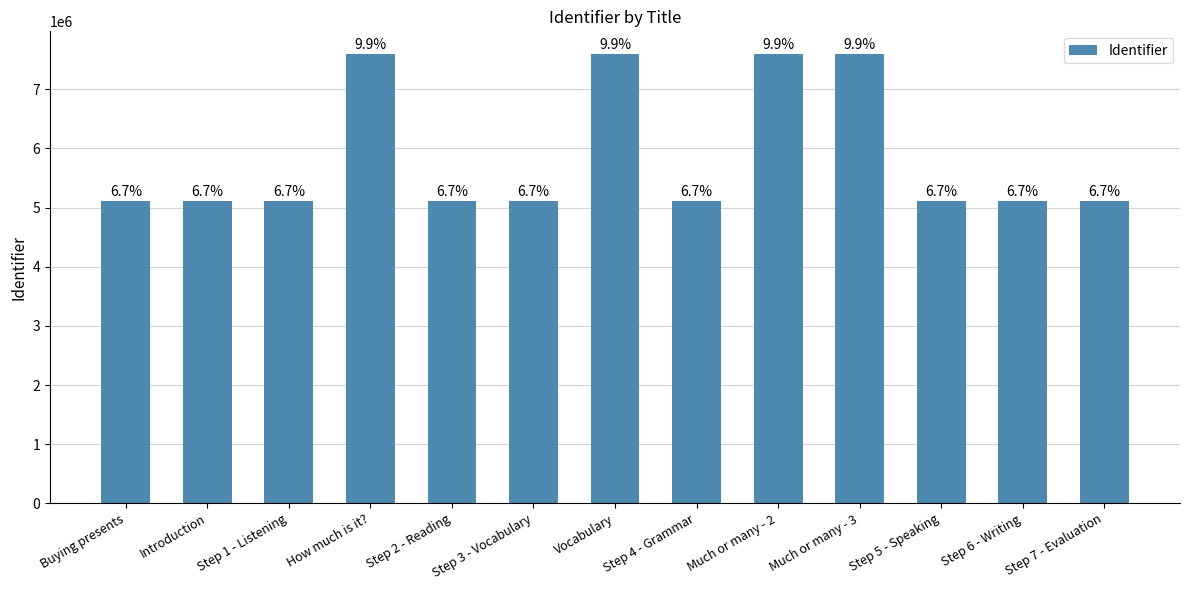

Does the chart contain any negative values?

No